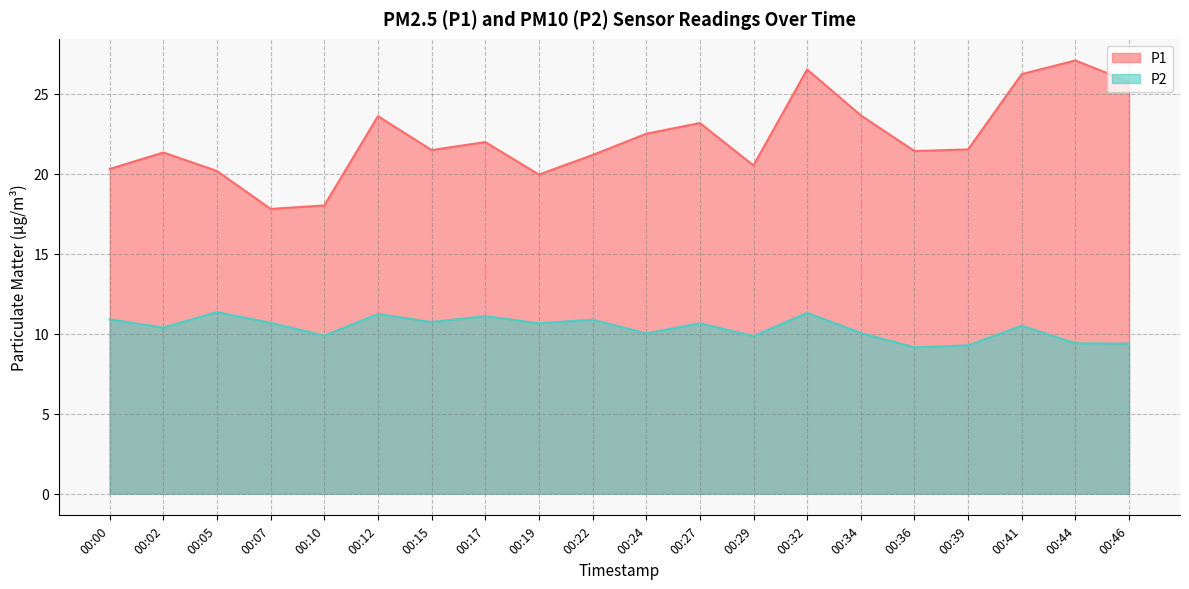

What value does the P2 series have at 00:24?

10.0